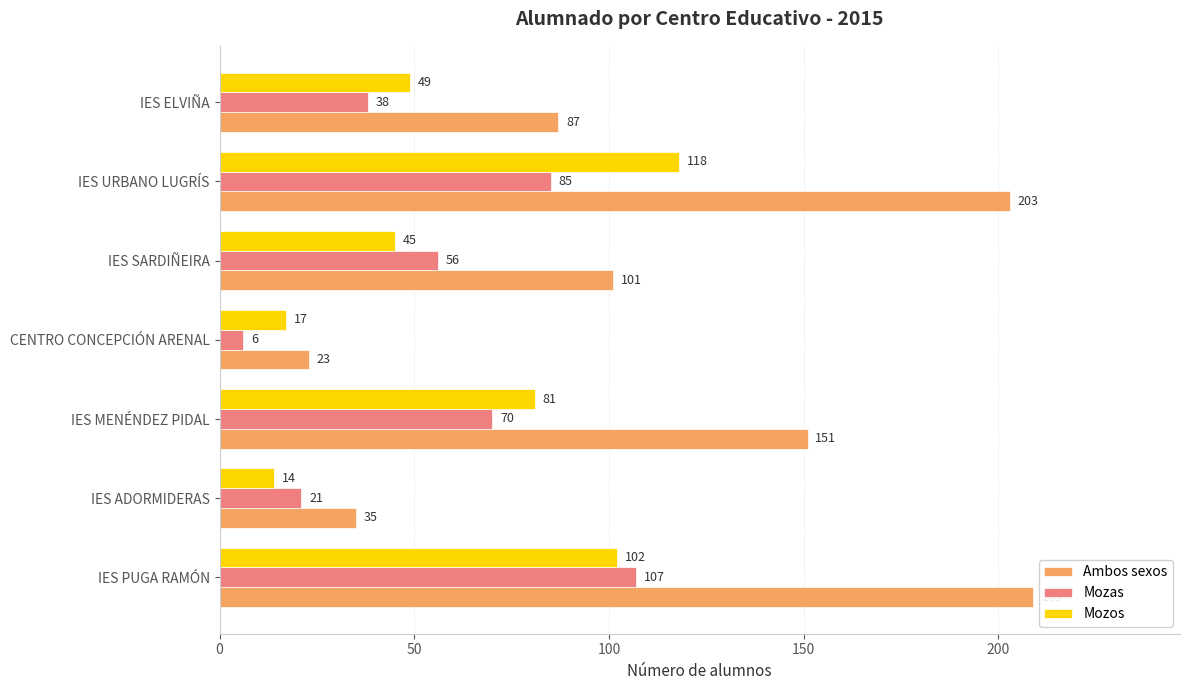

Is it true that Mozas equals 56 at IES PUGA RAMÓN?

False